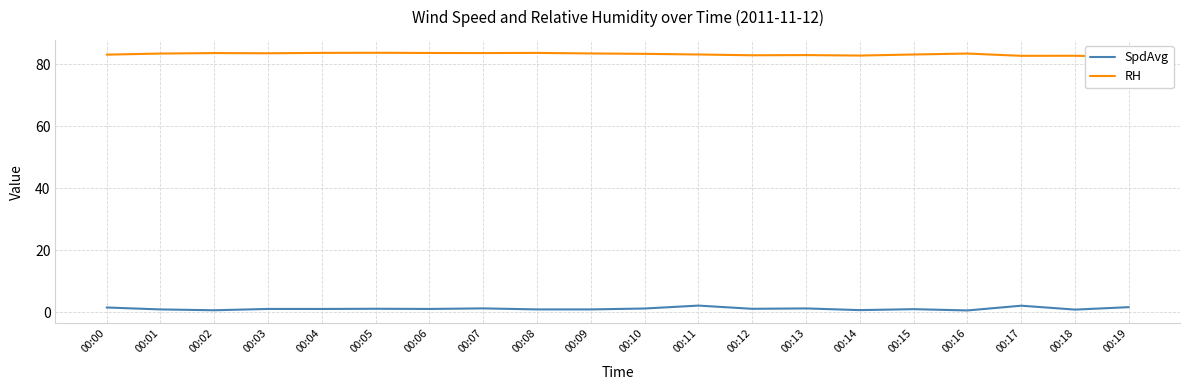

Reading right to left, what are all the values shown in this chart?

SpdAvg: 00:19=1.6	00:18=0.8	00:17=2.1	00:16=0.6	00:15=1.0	00:14=0.7	00:13=1.2	00:12=1.1	00:11=2.1	00:10=1.2	00:09=0.9	00:08=0.9	00:07=1.2	00:06=1.1	00:05=1.1	00:04=1.0	00:03=1.1	00:02=0.6	00:01=0.9	00:00=1.5
RH: 00:19=82.4	00:18=82.8	00:17=82.8	00:16=83.5	00:15=83.2	00:14=82.8	00:13=83.0	00:12=82.9	00:11=83.2	00:10=83.4	00:09=83.5	00:08=83.7	00:07=83.6	00:06=83.7	00:05=83.7	00:04=83.7	00:03=83.6	00:02=83.6	00:01=83.5	00:00=83.1